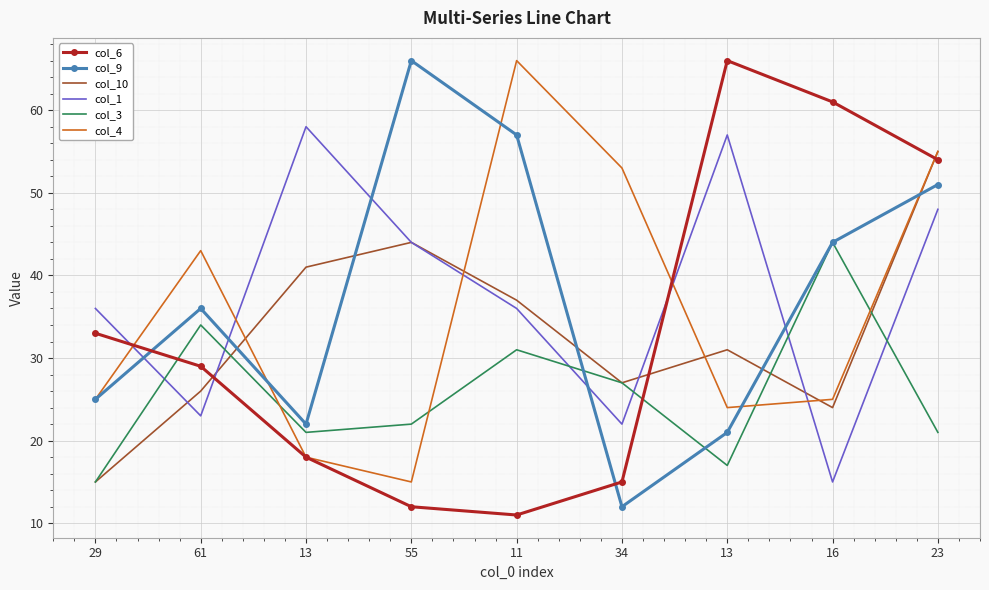

Reading right to left, extract all data points from this chart.

col_6: 23=54	16=61	13=66	34=15	11=11	55=12	13=18	61=29	29=33
col_9: 23=51	16=44	13=21	34=12	11=57	55=66	13=22	61=36	29=25
col_10: 23=55	16=24	13=31	34=27	11=37	55=44	13=41	61=26	29=15
col_1: 23=48	16=15	13=57	34=22	11=36	55=44	13=58	61=23	29=36
col_3: 23=21	16=44	13=17	34=27	11=31	55=22	13=21	61=34	29=15
col_4: 23=55	16=25	13=24	34=53	11=66	55=15	13=18	61=43	29=25